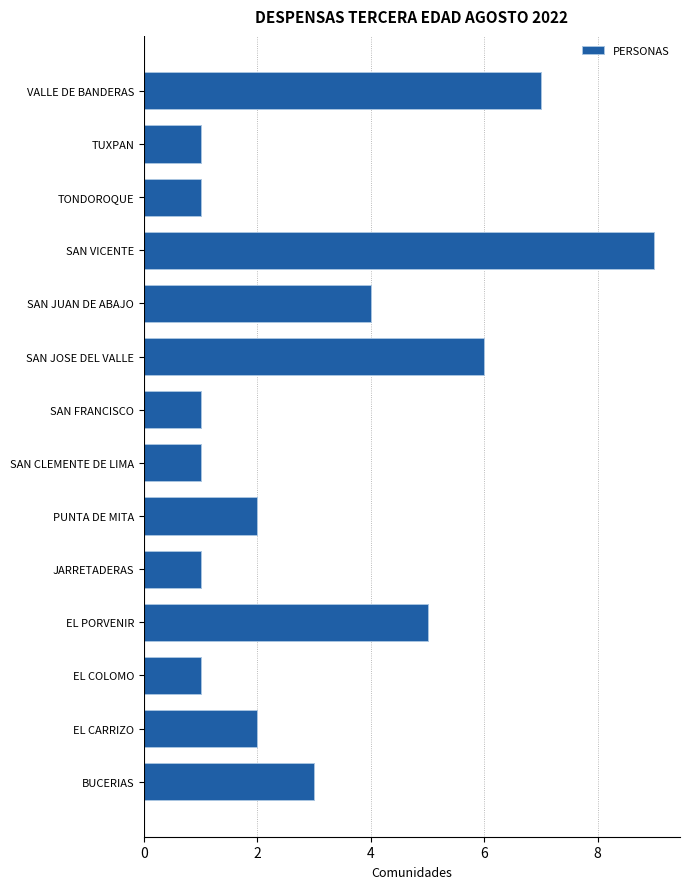

Reading top to bottom, transcribe all the data shown in this chart.

VALLE DE BANDERAS=7	TUXPAN=1	TONDOROQUE=1	SAN VICENTE=9	SAN JUAN DE ABAJO=4	SAN JOSE DEL VALLE=6	SAN FRANCISCO=1	SAN CLEMENTE DE LIMA=1	PUNTA DE MITA=2	JARRETADERAS=1	EL PORVENIR=5	EL COLOMO=1	EL CARRIZO=2	BUCERIAS=3